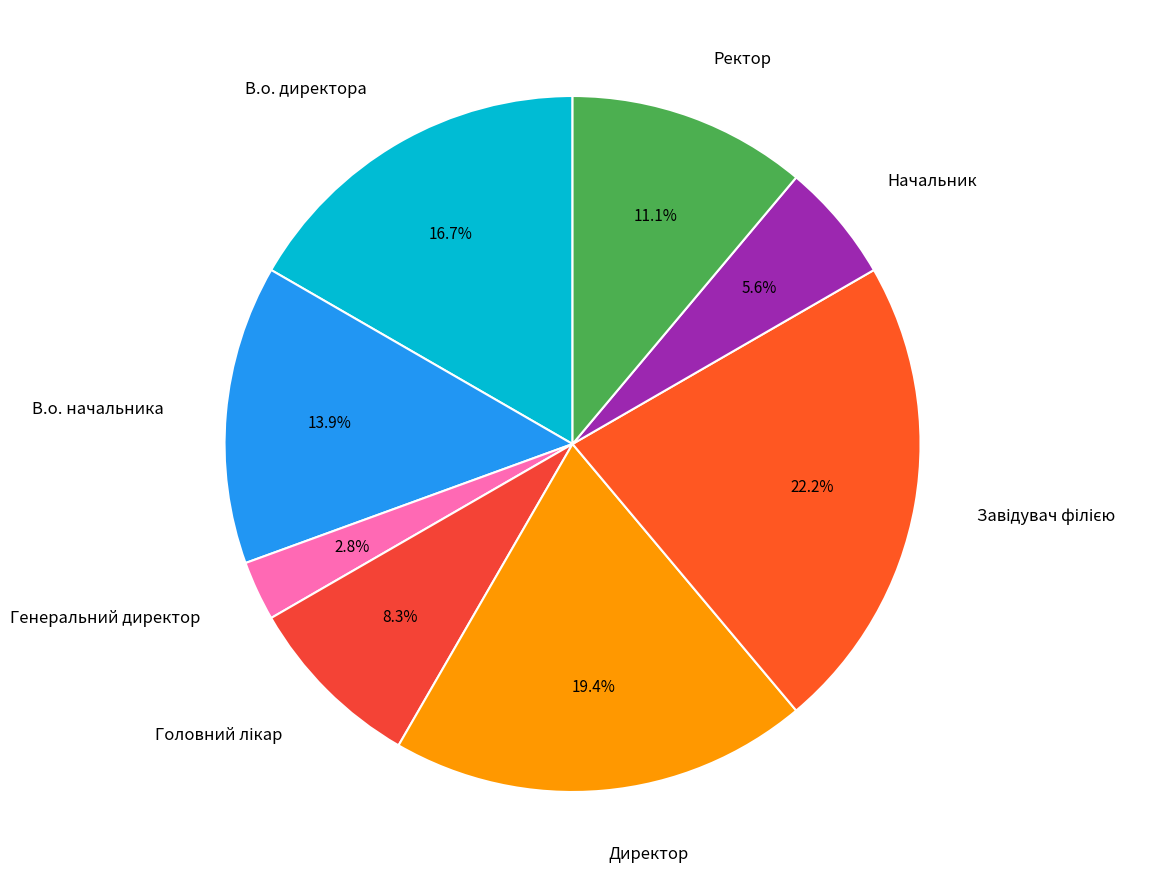

Does any single category account for the majority?

No